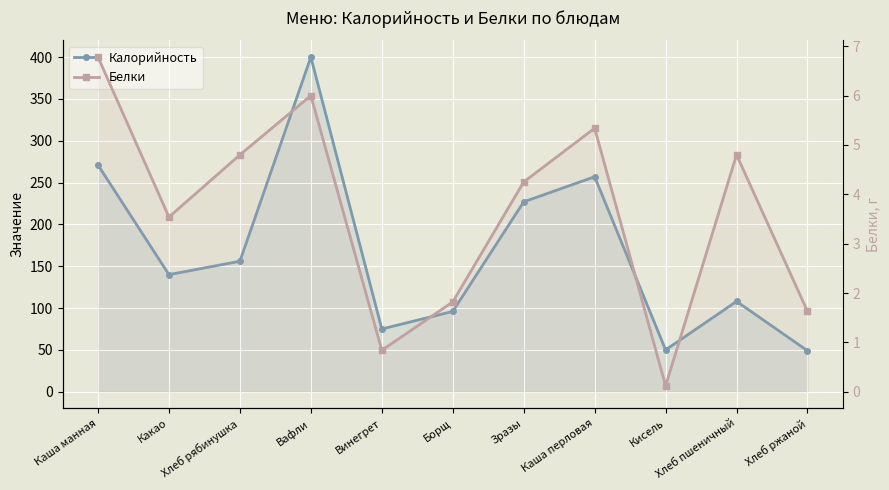

At which label does Калорийность reach its minimum?

Хлеб ржаной